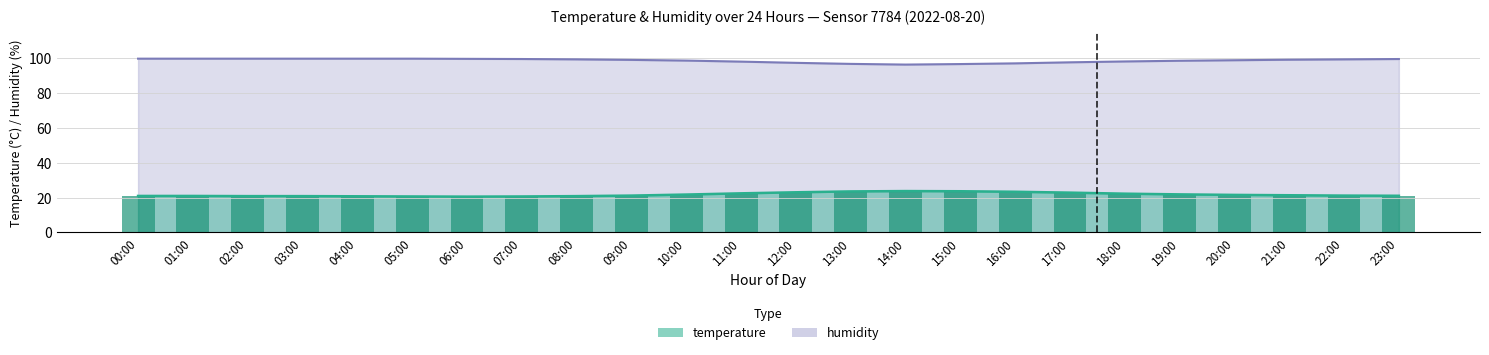

What are all the series names shown in the legend?

temperature, humidity